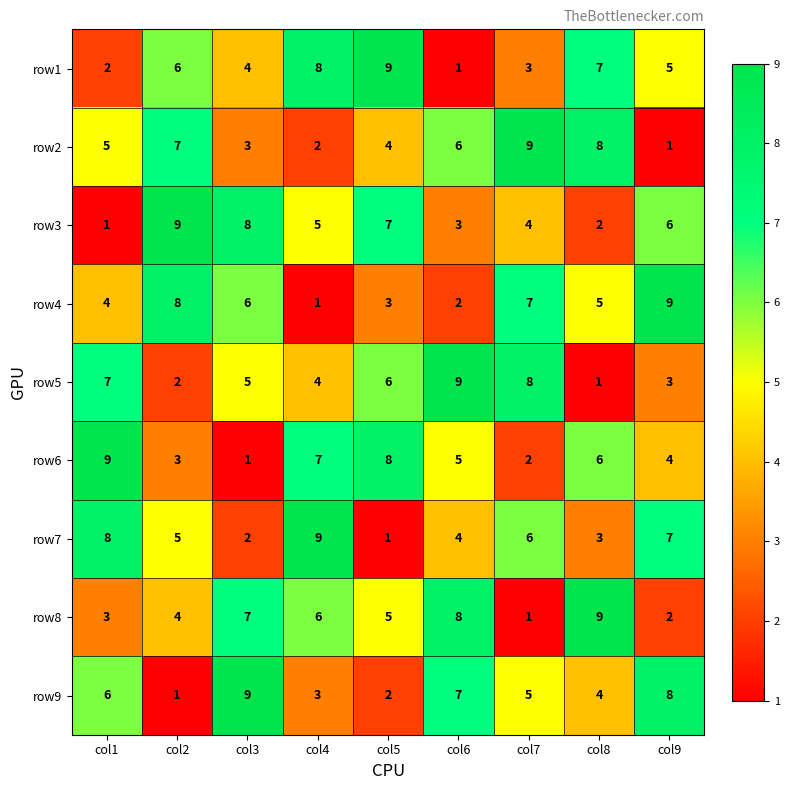

At how many categories does at least one series exceed 7?

9